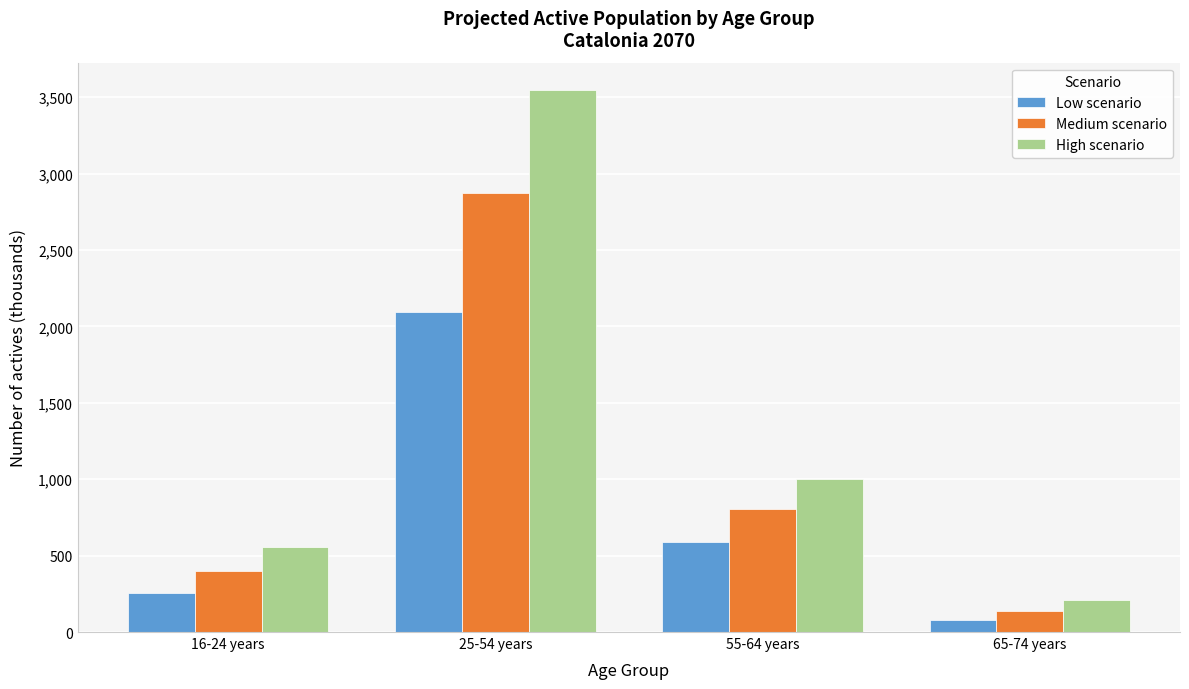

Reading left to right, list all the values displayed in this chart.

Low scenario: 256.4	2094.4	588.9	76.7
Medium scenario: 396.9	2871.7	804.8	136.6
High scenario: 554.7	3549.2	1000.1	207.7